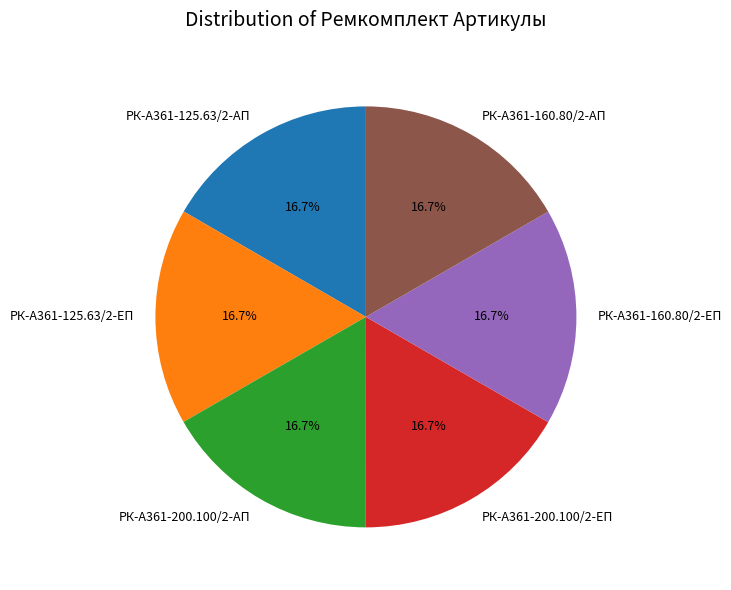

Do РК-А361-200.100/2-ЕП and РК-А361-200.100/2-АП together represent more than half of the pie?

No